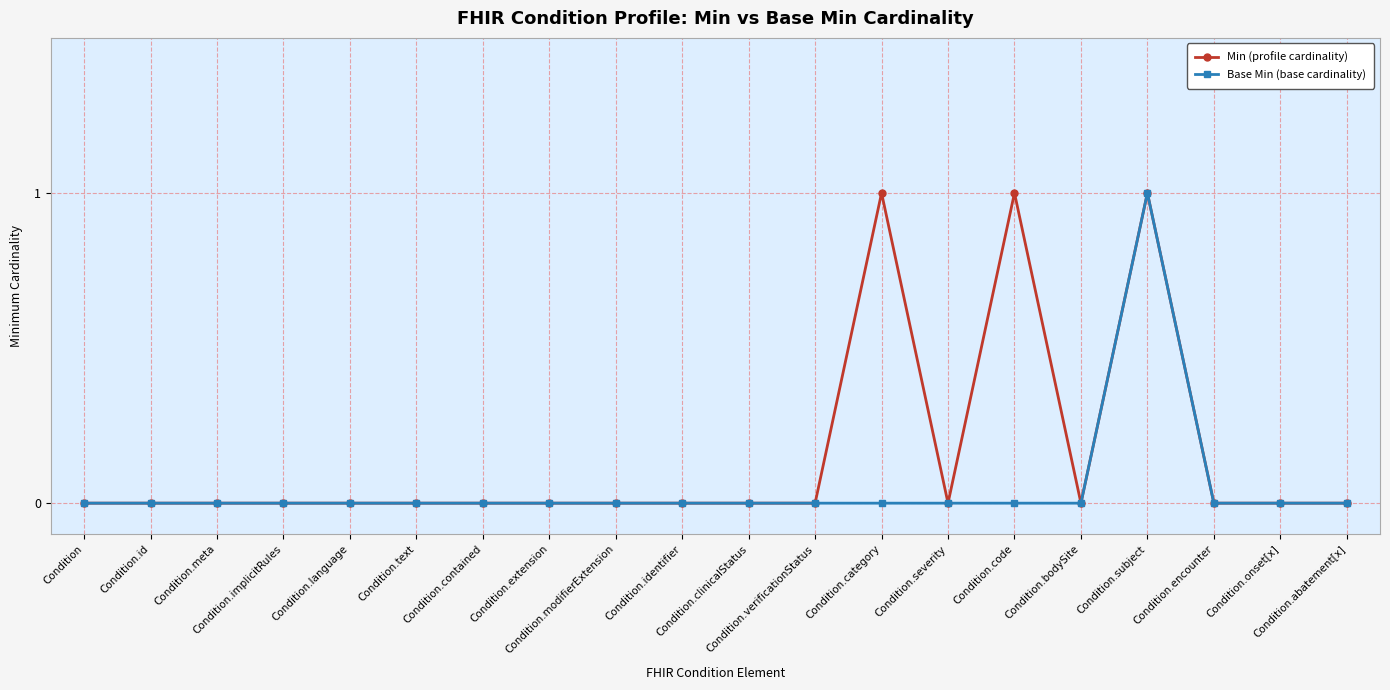

Rank the series at Condition.code from highest to lowest value.

Min (profile cardinality), Base Min (base cardinality)